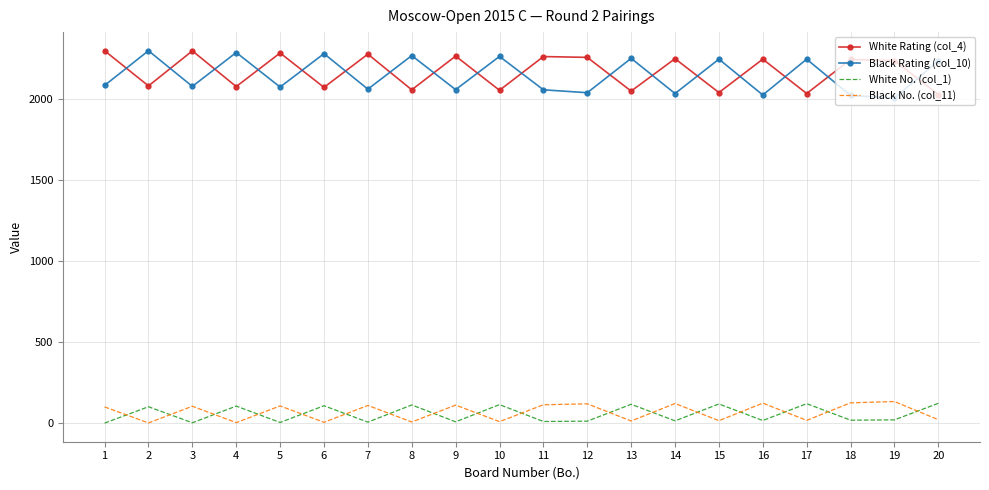

What is the greatest value displayed?

2298